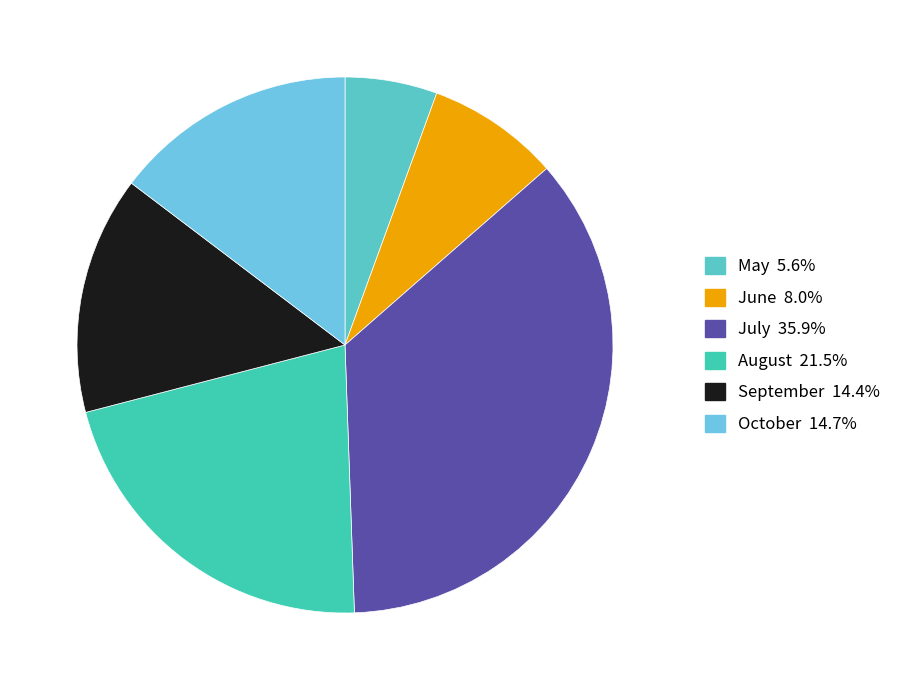

To the nearest percent, what is the difference between the largest and smallest slice percentages?

30%